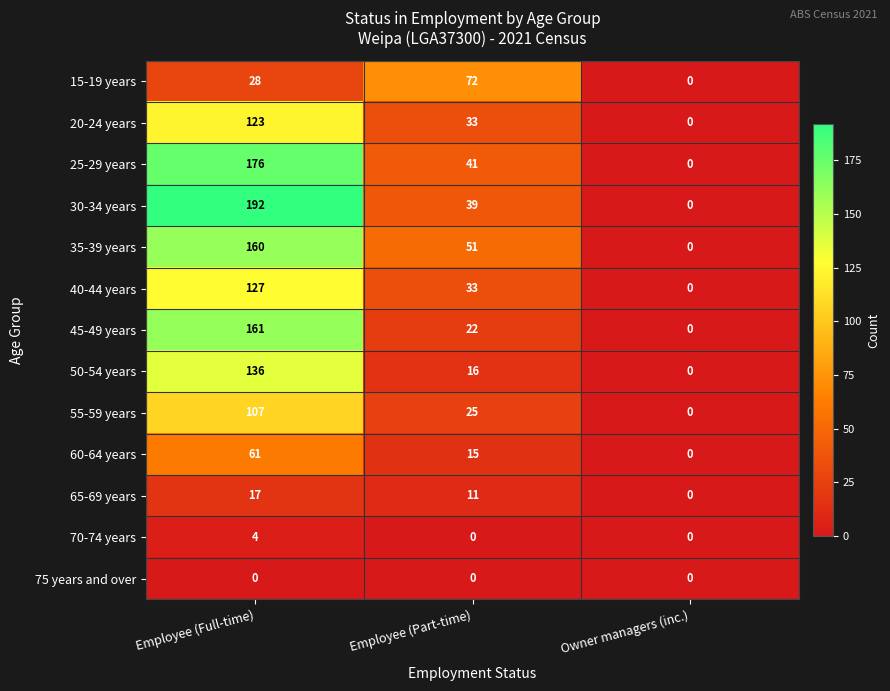

Rank the series by their maximum value, from highest to lowest.

30-34 years, 25-29 years, 45-49 years, 35-39 years, 50-54 years, 40-44 years, 20-24 years, 55-59 years, 15-19 years, 60-64 years, 65-69 years, 70-74 years, 75 years and over